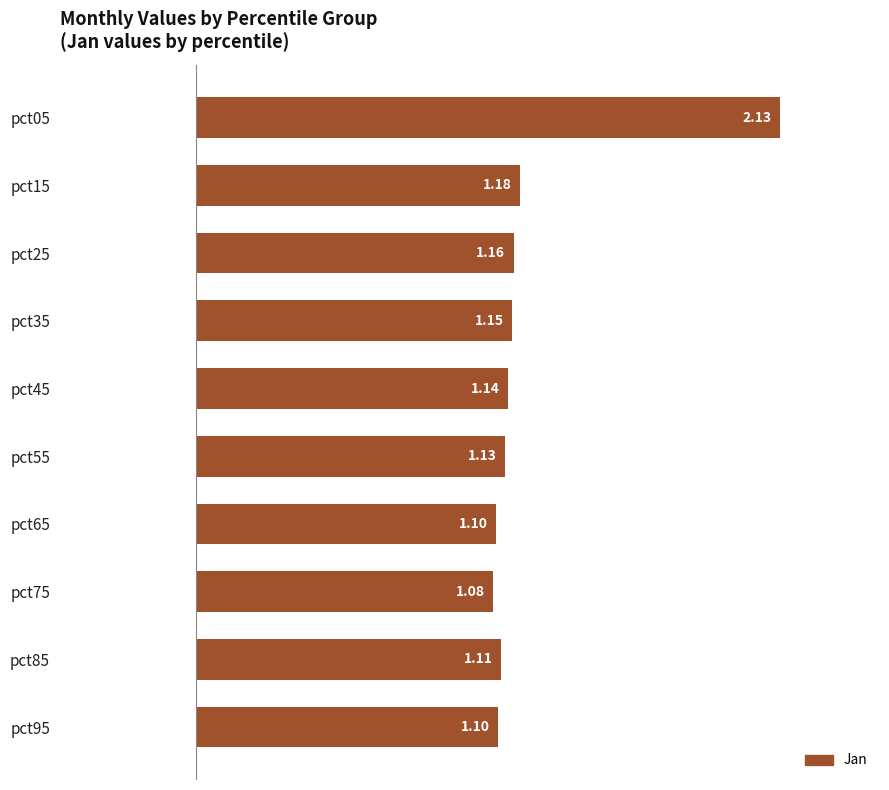

Approximately how many times larger is the value at pct45 compared to pct15?

1.0